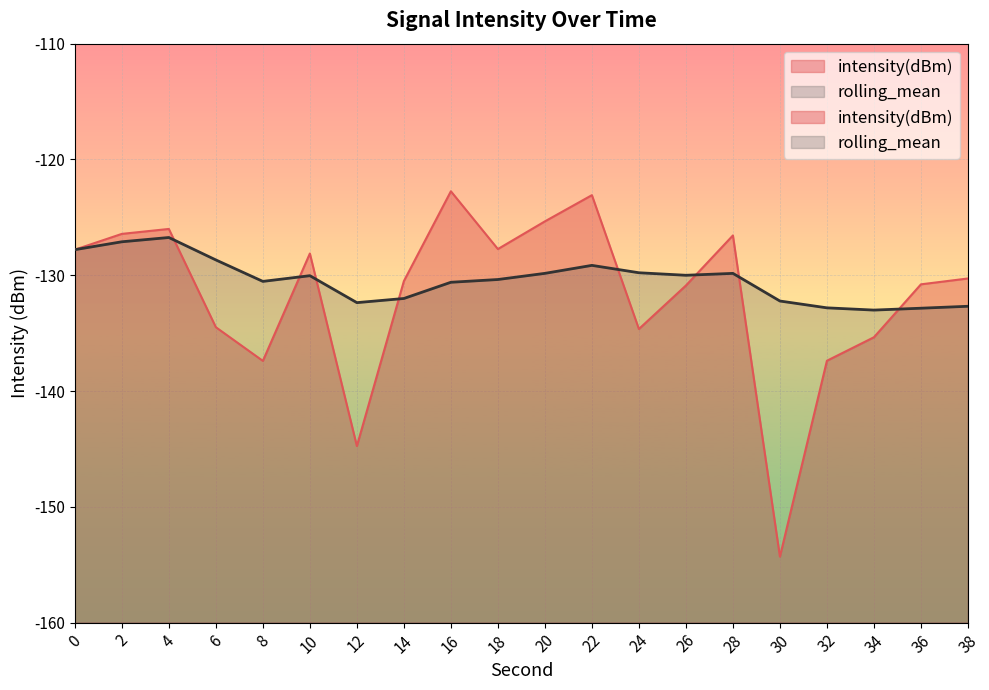

What is the value of the rolling_mean point at the 4th from the left?

-128.7